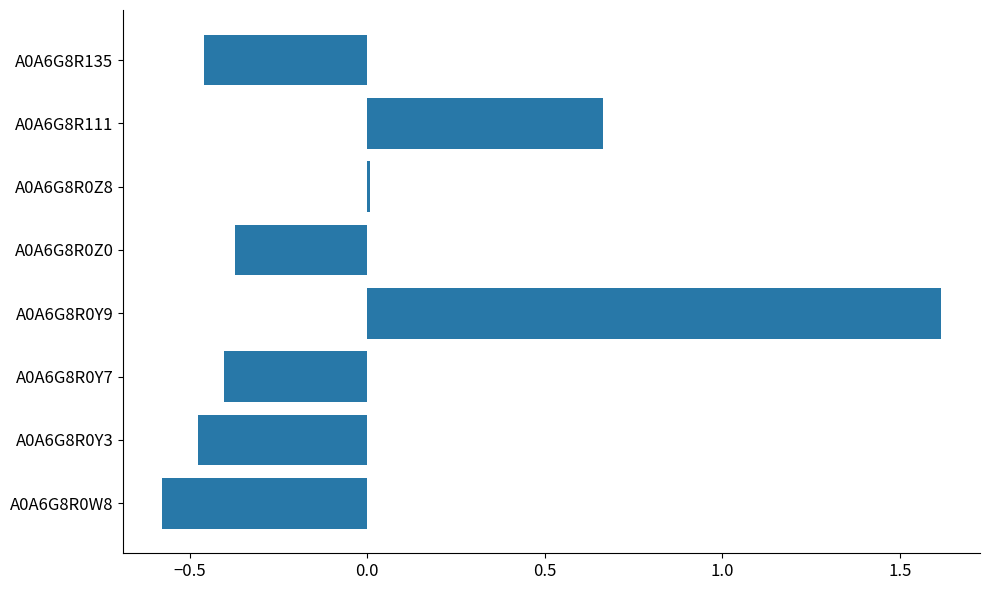

How many distinct data groups are displayed?

1